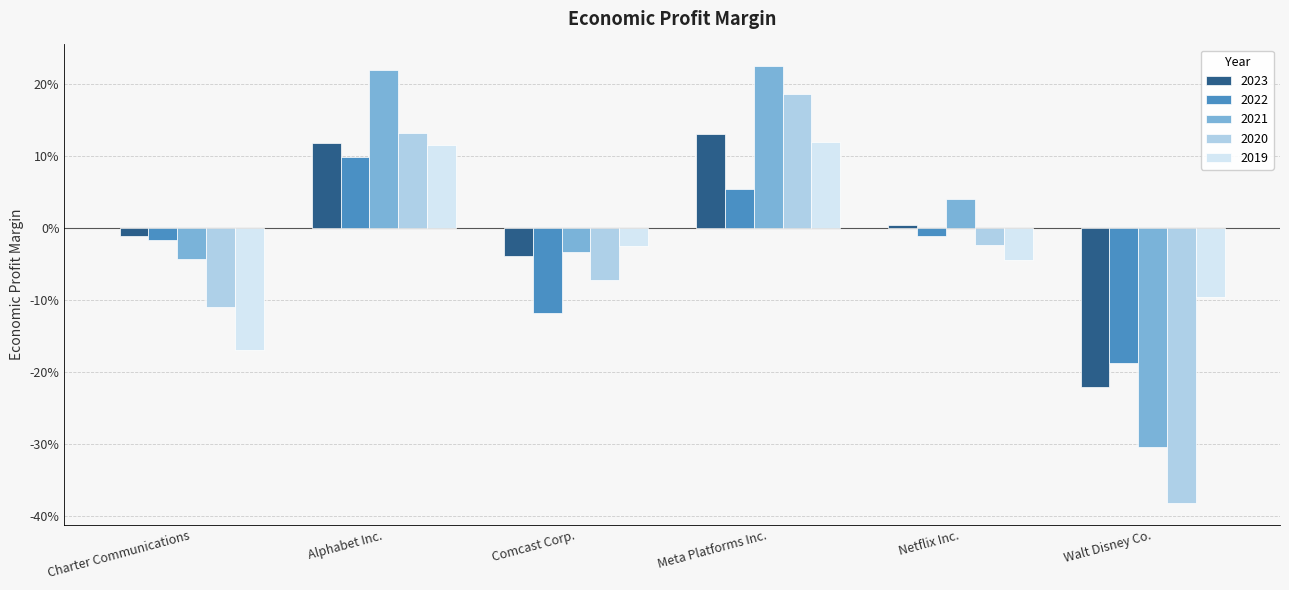

What are all the series names shown in the legend?

2023, 2022, 2021, 2020, 2019